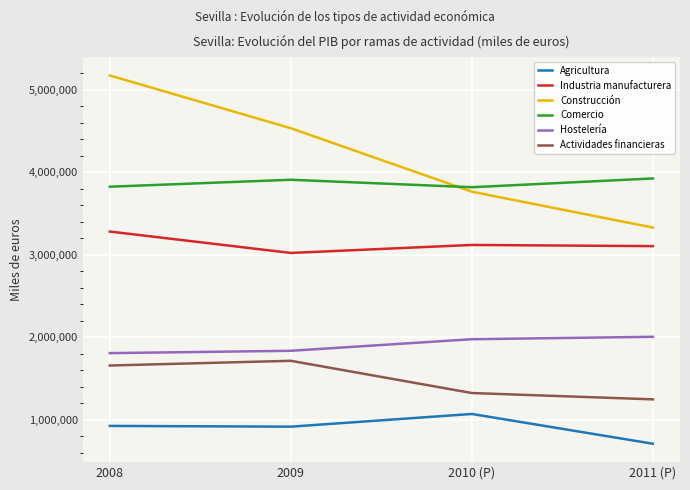

How many lines are shown in the chart?

6